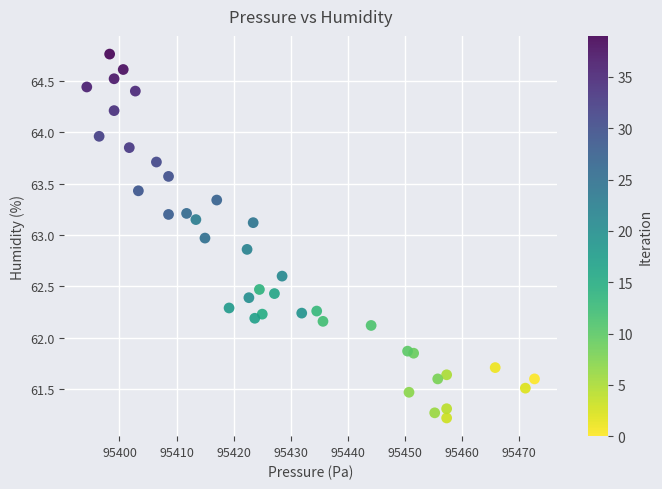

What is the range of X values (max minus min)?

78.4